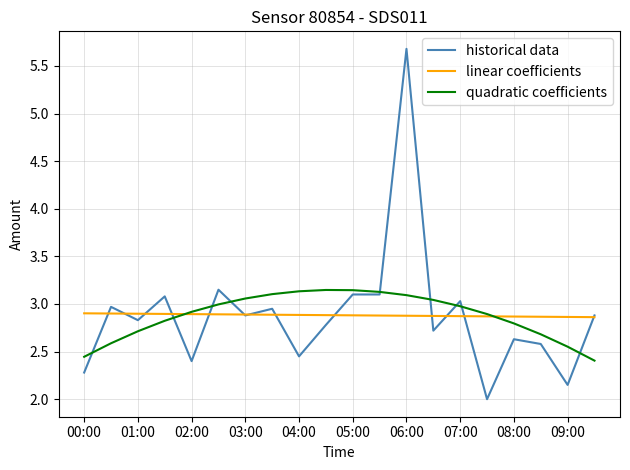

Which series has the largest range (max minus min)?

historical data